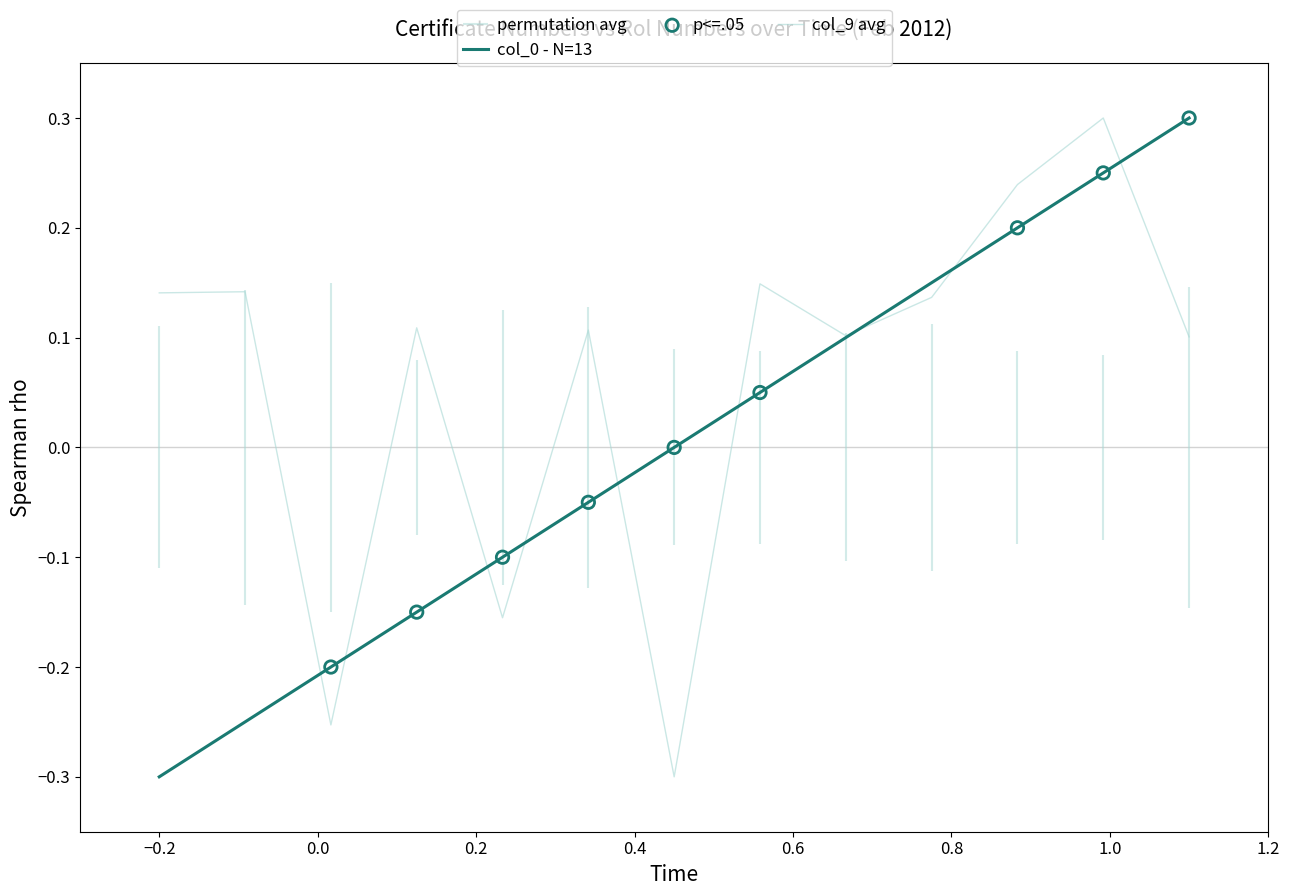

At how many categories does at least one series exceed 0?

10